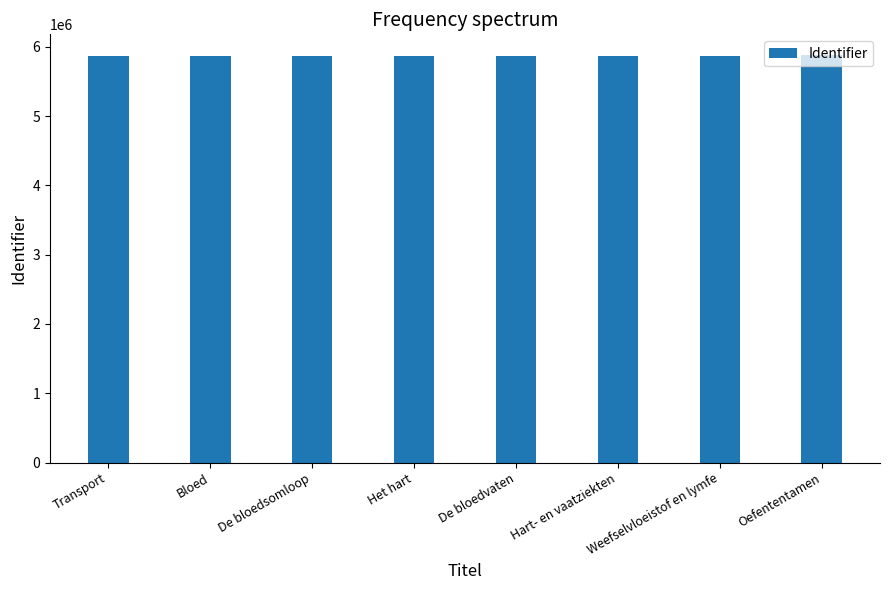

Does the chart contain any negative values?

No